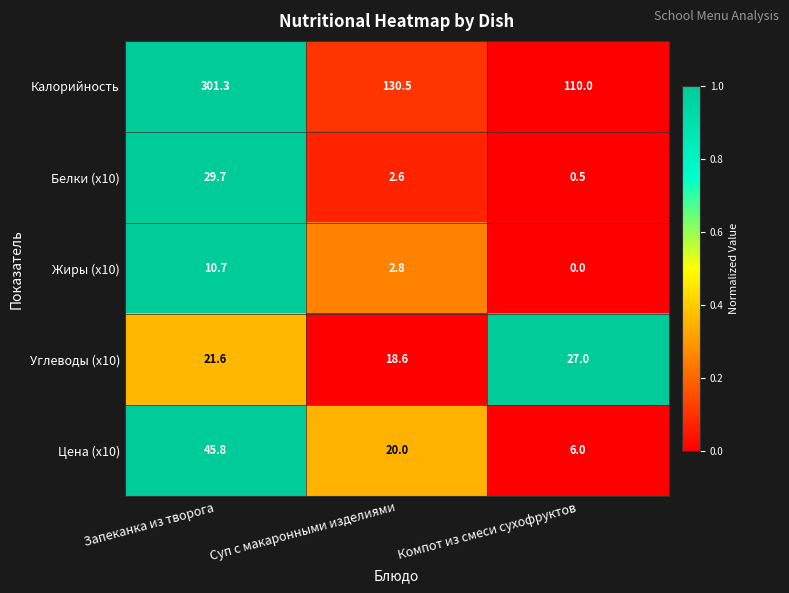

True or false: Калорийность has a value of 179.1 at Компот из смеси сухофруктов.

False